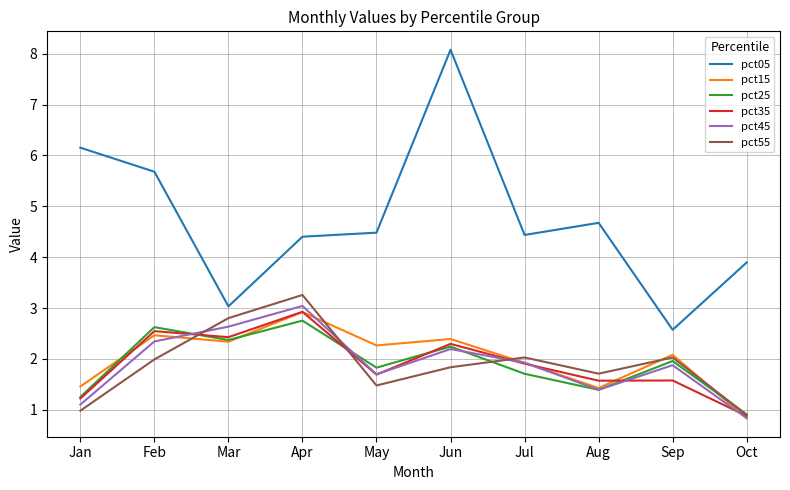

What is the highest value of the pct25 series?

2.8